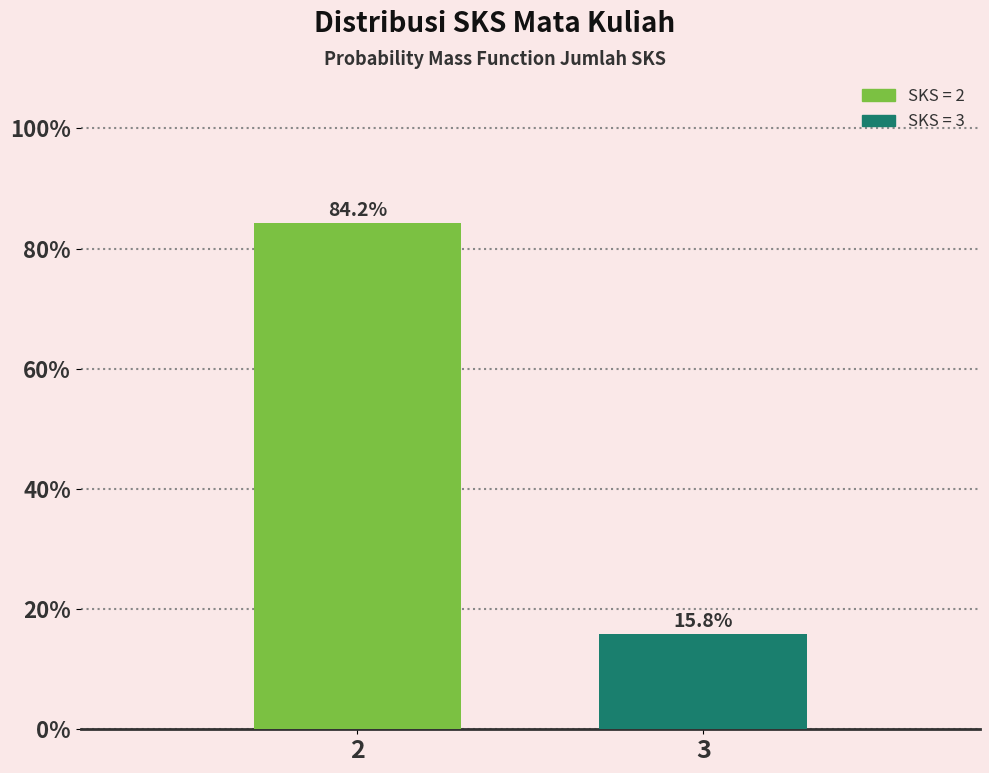

Reading right to left, extract all data points from this chart.

3=15.8	2=84.2